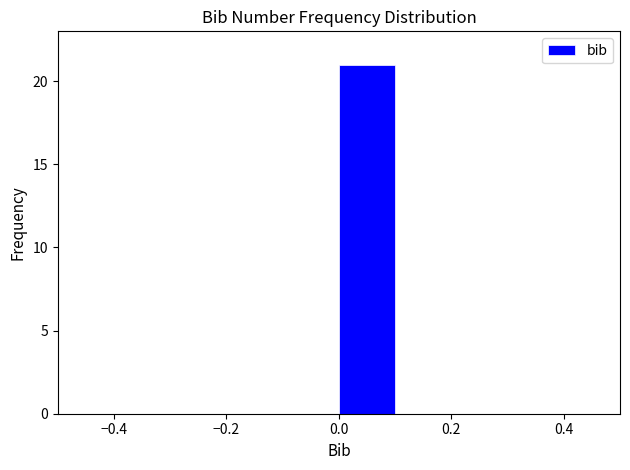

Reading left to right, transcribe this chart: for each bar, give the range it covers on the x-axis and its height. The values are not printed on the chart, so give them approximately, as read against the axis.

-0.5 to -0.4: 0
-0.4 to -0.3: 0
-0.3 to -0.2: 0
-0.2 to -0.1: 0
-0.1 to 0.0: 0
0.0 to 0.1: 21
0.1 to 0.2: 0
0.2 to 0.3: 0
0.3 to 0.4: 0
0.4 to 0.5: 0